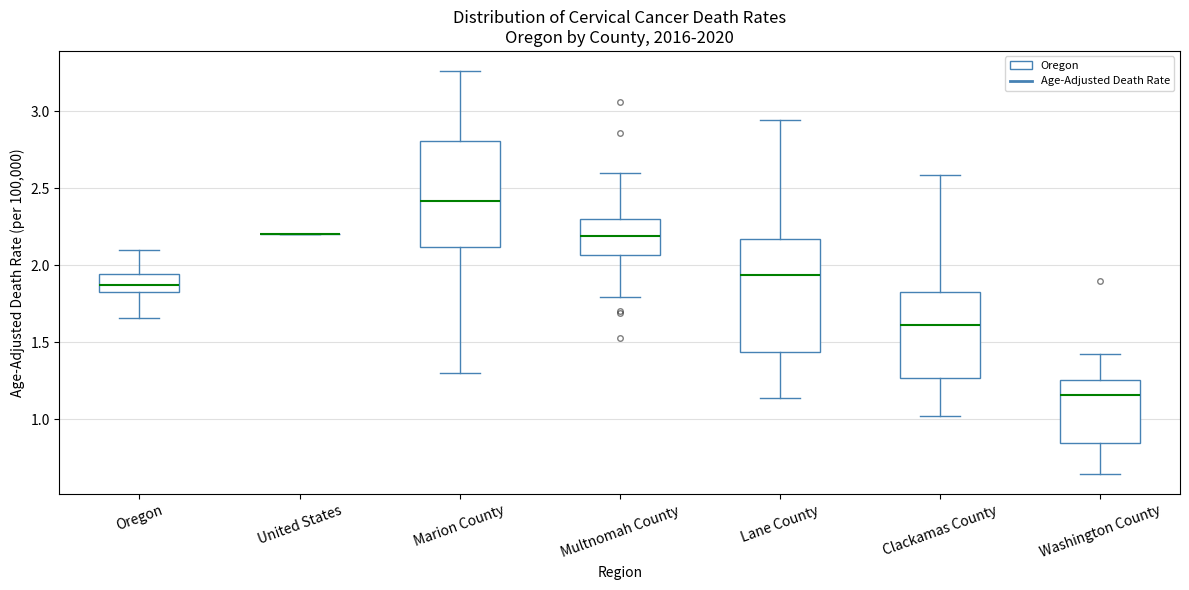

Reading left to right, transcribe this box plot: for each box, give where its median line is, the range the box spans, and where its two whiskers end, as read against the y-axis. The values are not printed on the chart, so give them approximately, as read against the axis.

Oregon: median 1.85 (inside the box), box 1.85 to 1.95, whiskers 1.65 to 2.10
United States: box collapsed to a line at 2.20, whiskers 2.20 to 2.20
Marion County: median 2.40, box 2.10 to 2.80, whiskers 1.30 to 3.25
Multnomah County: median 2.20, box 2.05 to 2.30, whiskers 1.80 to 2.60
Lane County: median 1.95, box 1.45 to 2.15, whiskers 1.15 to 2.95
Clackamas County: median 1.60, box 1.25 to 1.85, whiskers 1.00 to 2.60
Washington County: median 1.15, box 0.85 to 1.25, whiskers 0.65 to 1.40